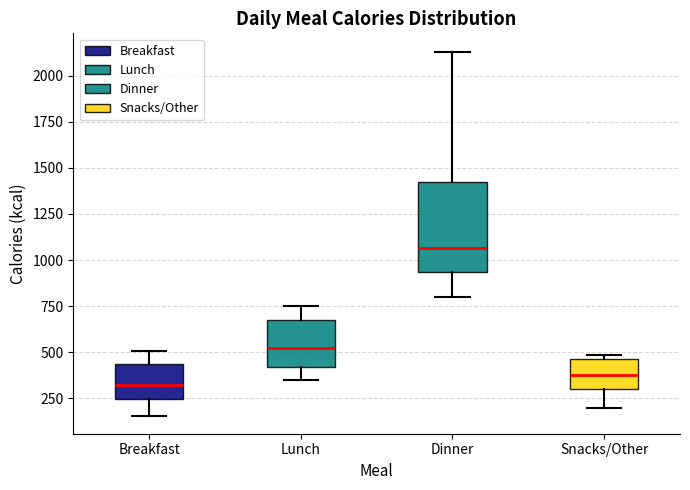

Reading left to right, read every box against the y-axis: the position of its median line, the range the box covers, and the ends of its whiskers. The values are not printed on the chart, so give them approximately, as read against the axis.

Breakfast: median 350, box 250 to 450, whiskers 150 to 500
Lunch: median 550, box 400 to 650, whiskers 350 to 750
Dinner: median 1050, box 950 to 1450, whiskers 800 to 2150
Snacks/Other: median 400, box 300 to 450, whiskers 200 to 500